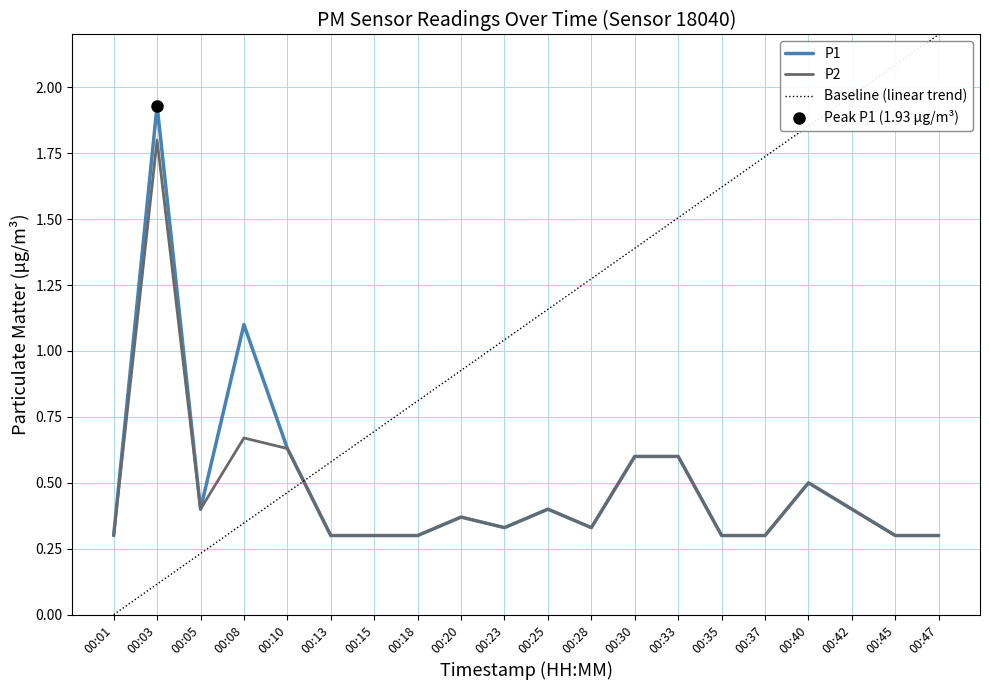

Is this an area chart (filled region under the line)?

No